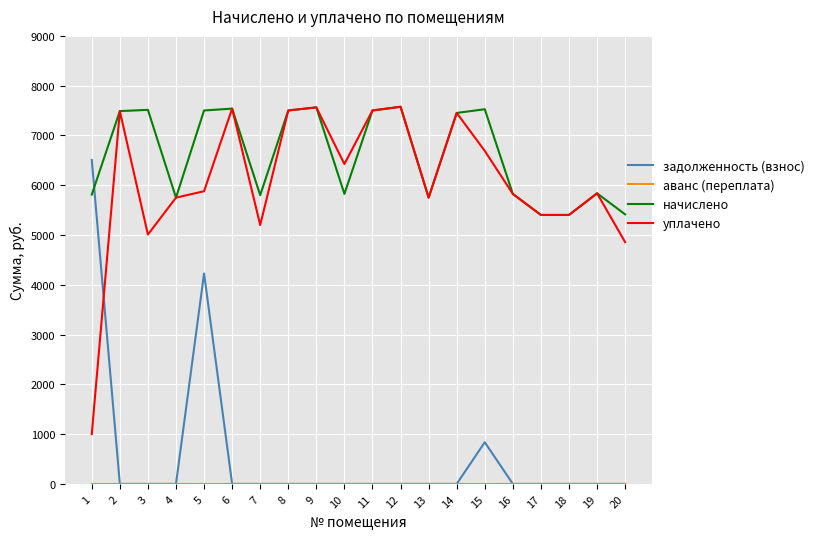

How many times do уплачено and задолженность (взнос) cross each other?

1